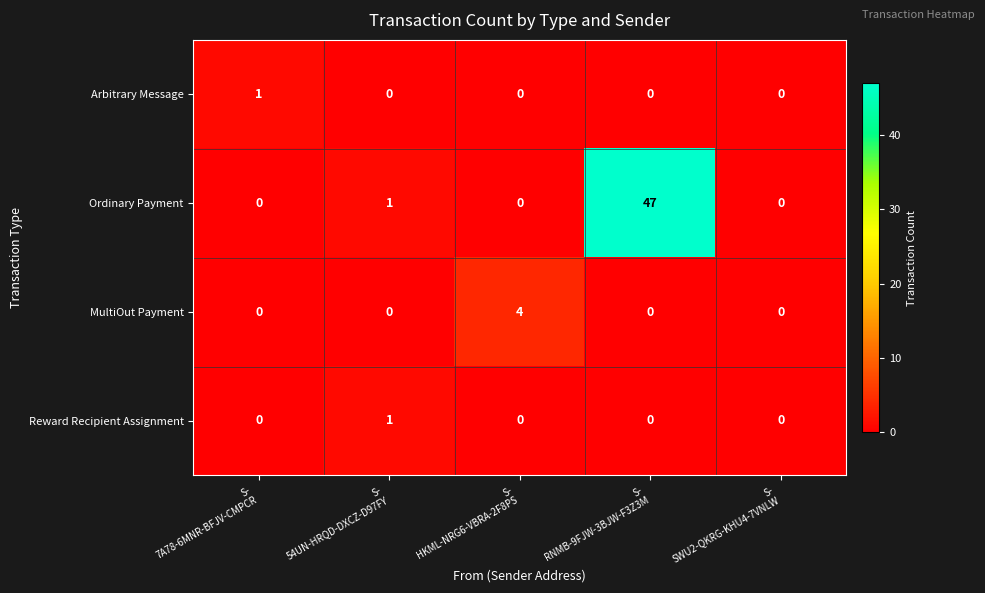

What is the maximum value for Ordinary Payment?

47